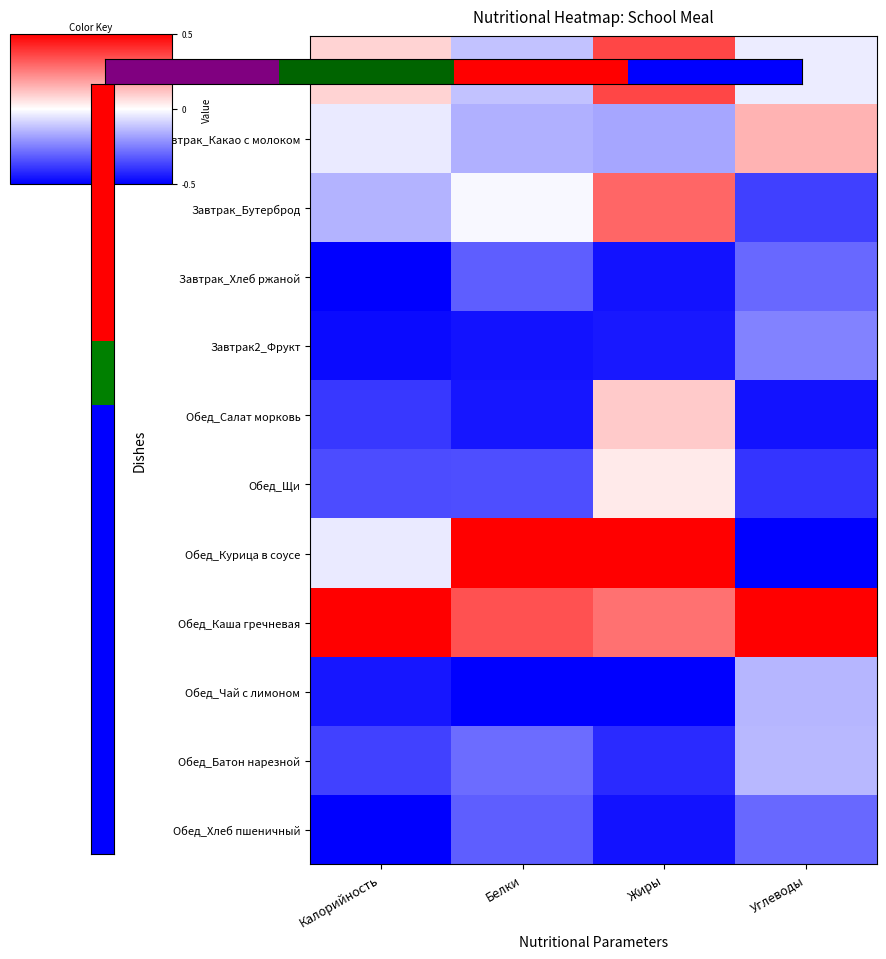

What is the difference between the Завтрак_Какао с молоком values at Углеводы and Калорийность?

0.2